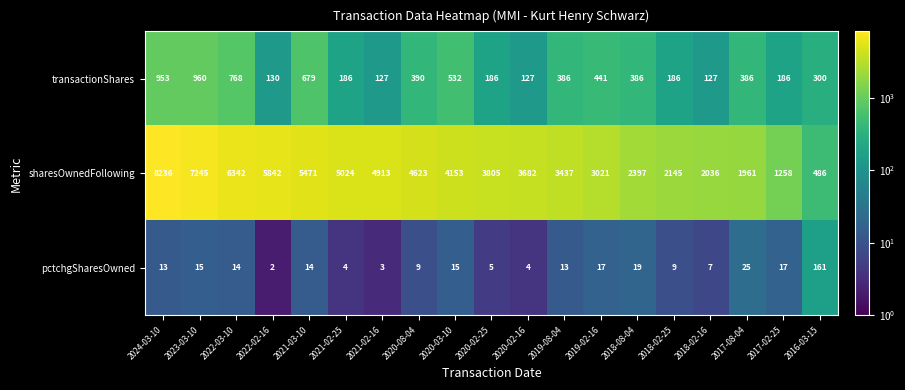

Which series has the widest spread of values?

sharesOwnedFollowing